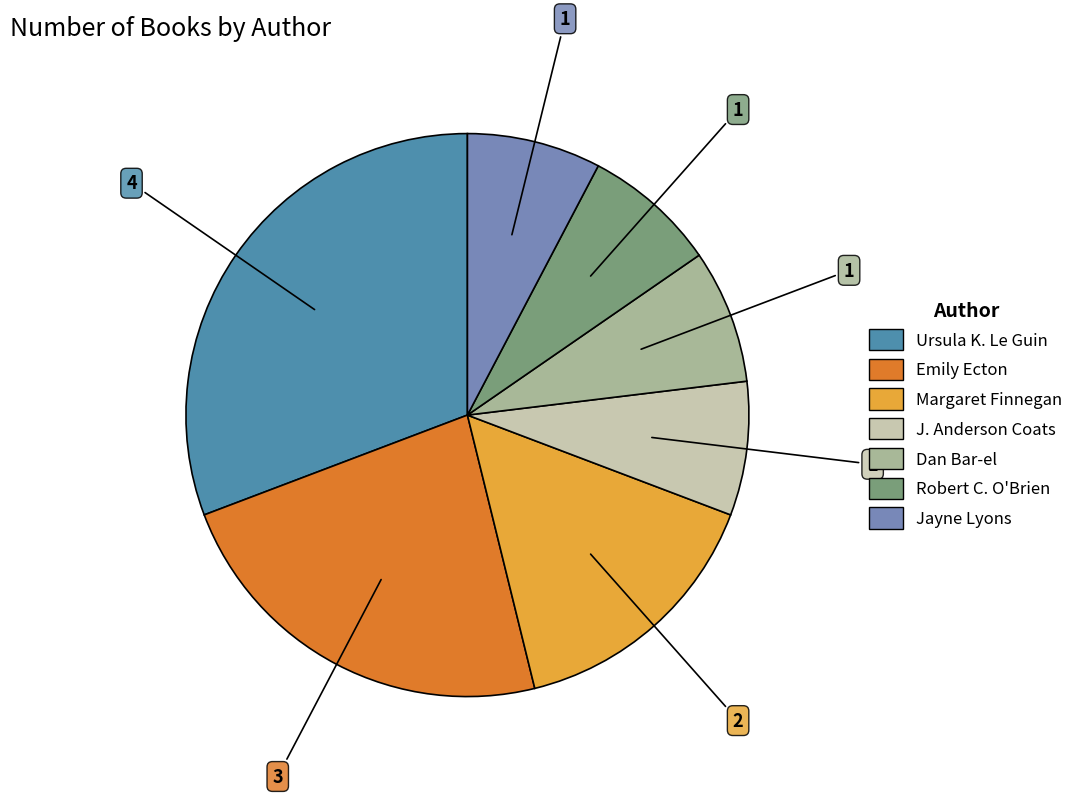

Is there a majority slice in this chart?

No